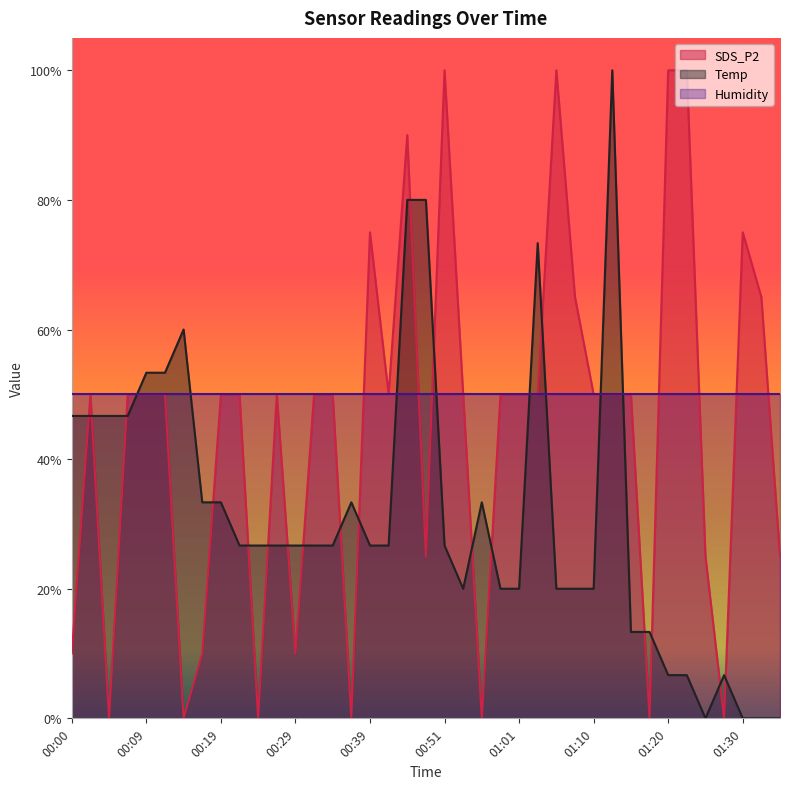

What is the lowest value of the Humidity series?

50.0